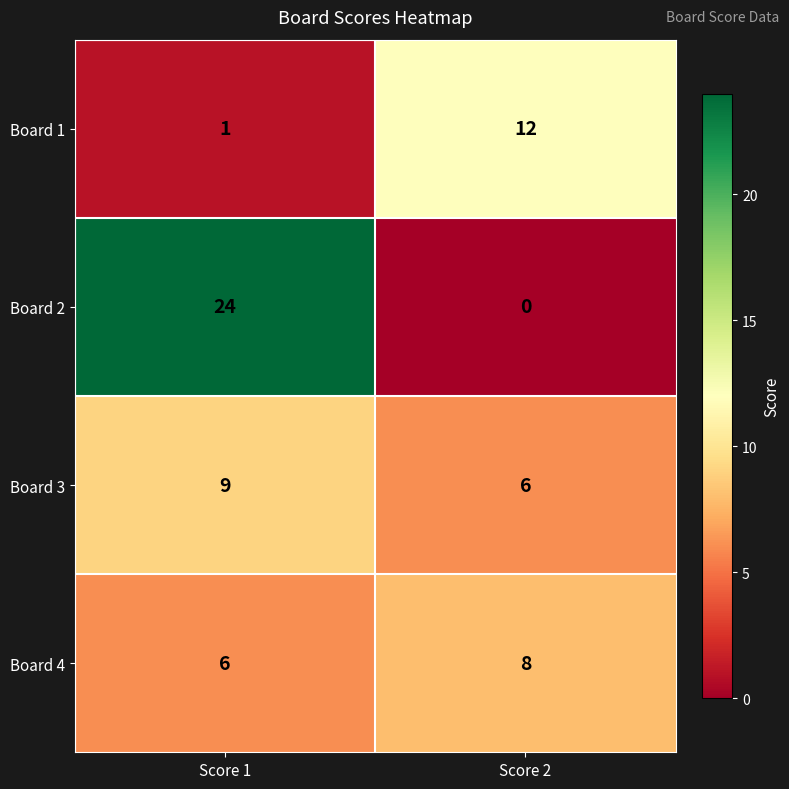

Reading left to right, extract all data points from this chart.

Board 1: Score 1=1	Score 2=12
Board 2: Score 1=24	Score 2=0
Board 3: Score 1=9	Score 2=6
Board 4: Score 1=6	Score 2=8